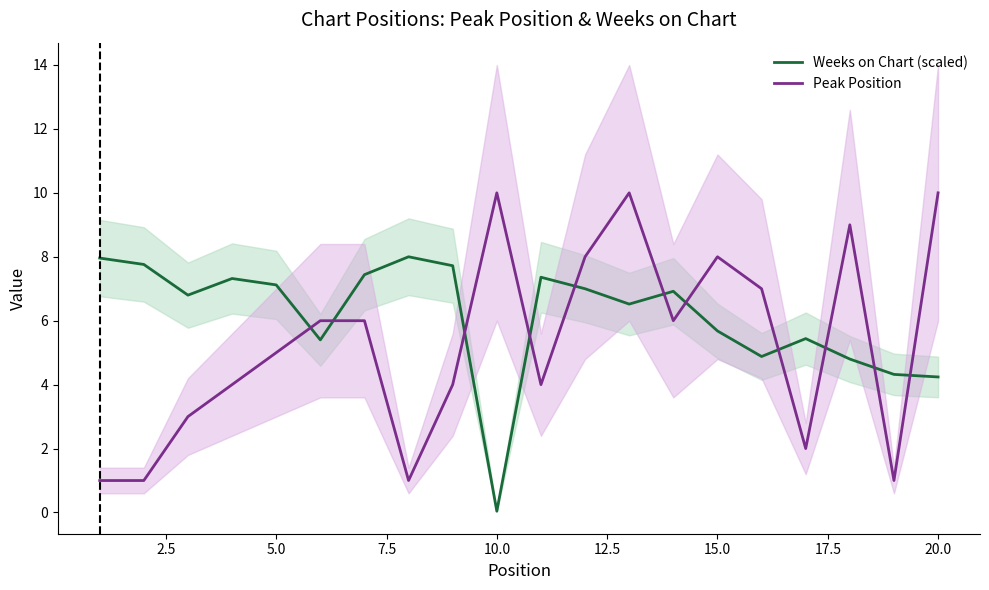

Count the Peak Position values in the range 3 to 8.

11